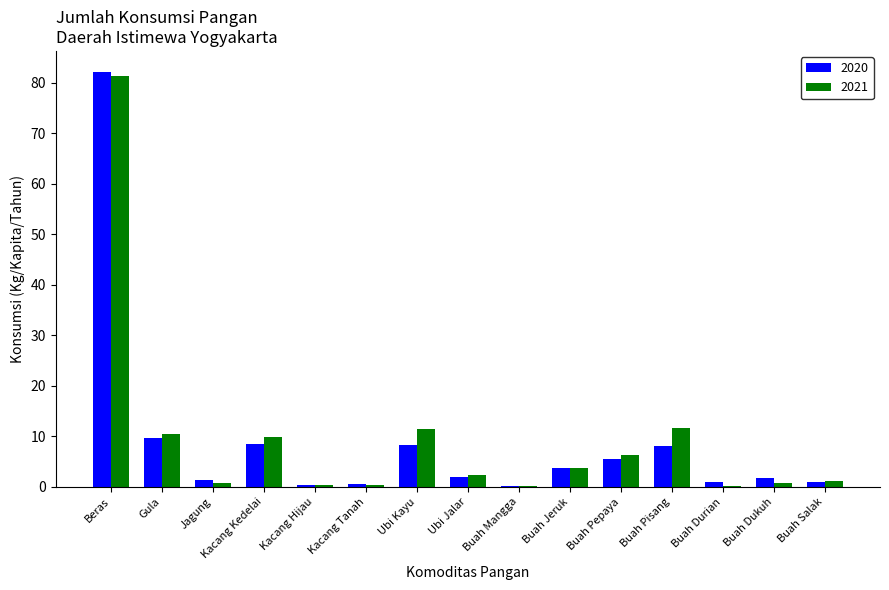

Where does the 2021 series first go above 2?

Beras